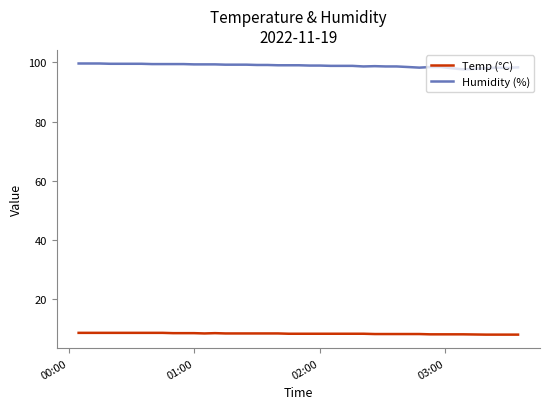

True or false: Temp (°C) and Humidity (%) intersect in this chart.

False